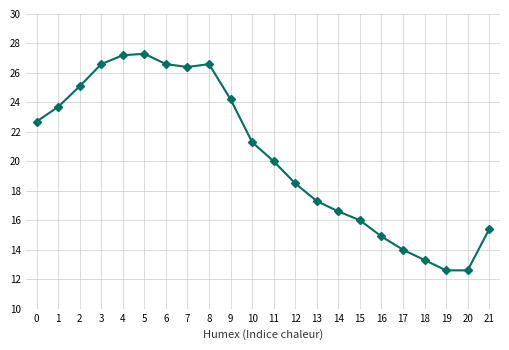

What is the change in value from 10 to 18?

-8.0